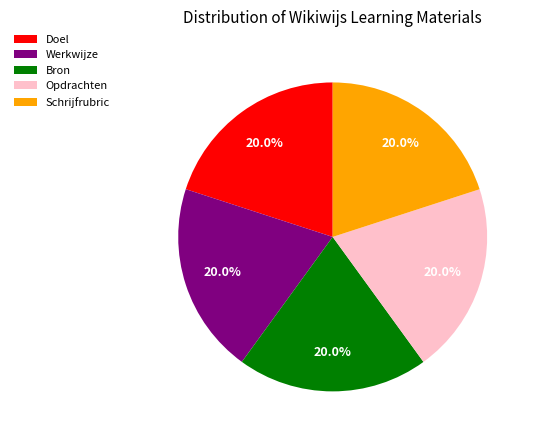

Approximately how many times larger is the value at Bron compared to Schrijfrubric?

1.0